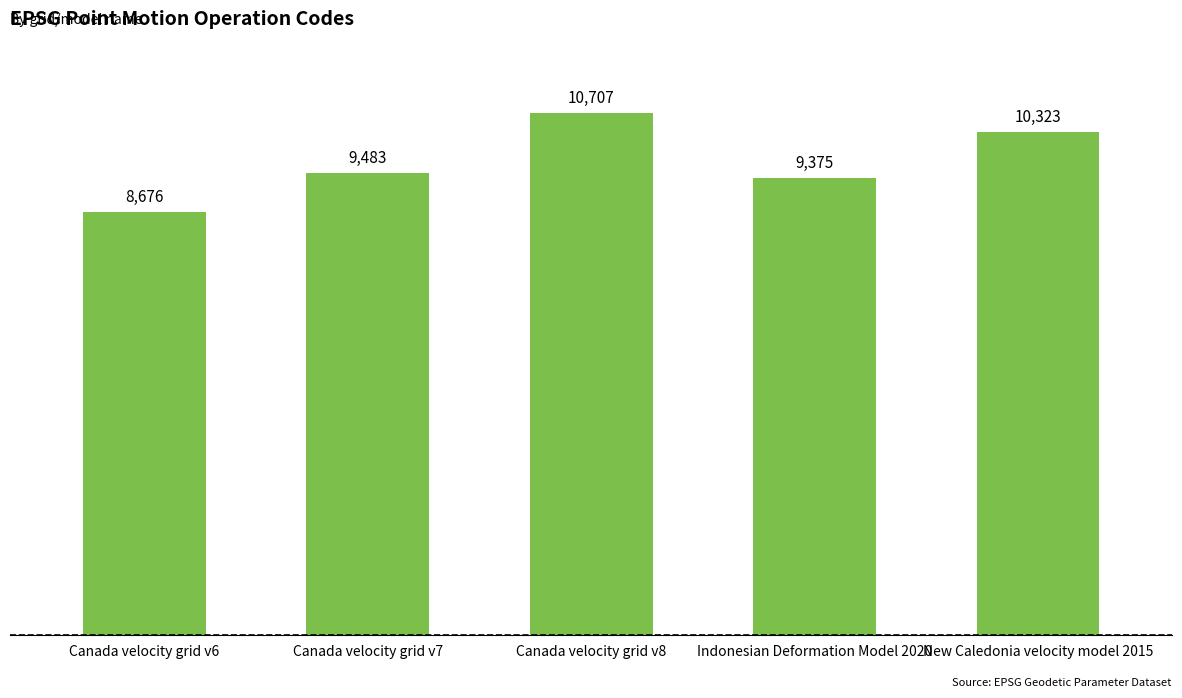

What is the label of the 3rd bar from the left?

Canada velocity grid v8